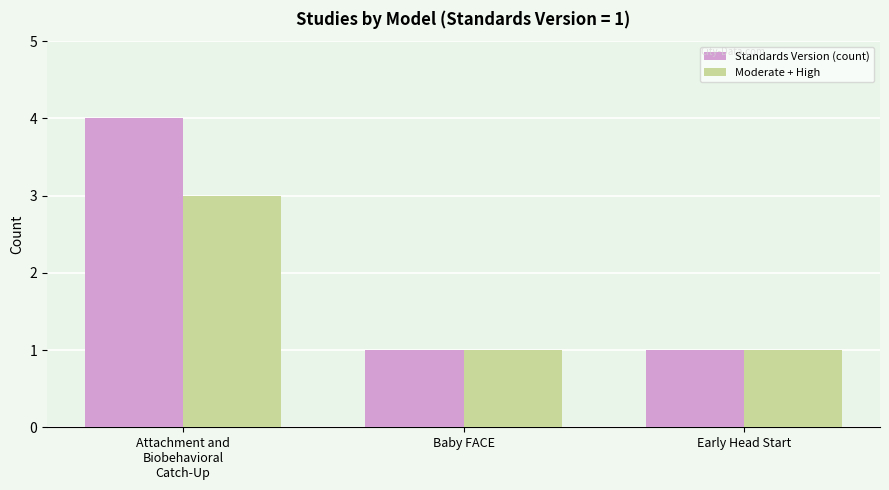

What is the sum of the Standards Version (count) values at Baby FACE and Early Head Start?

2